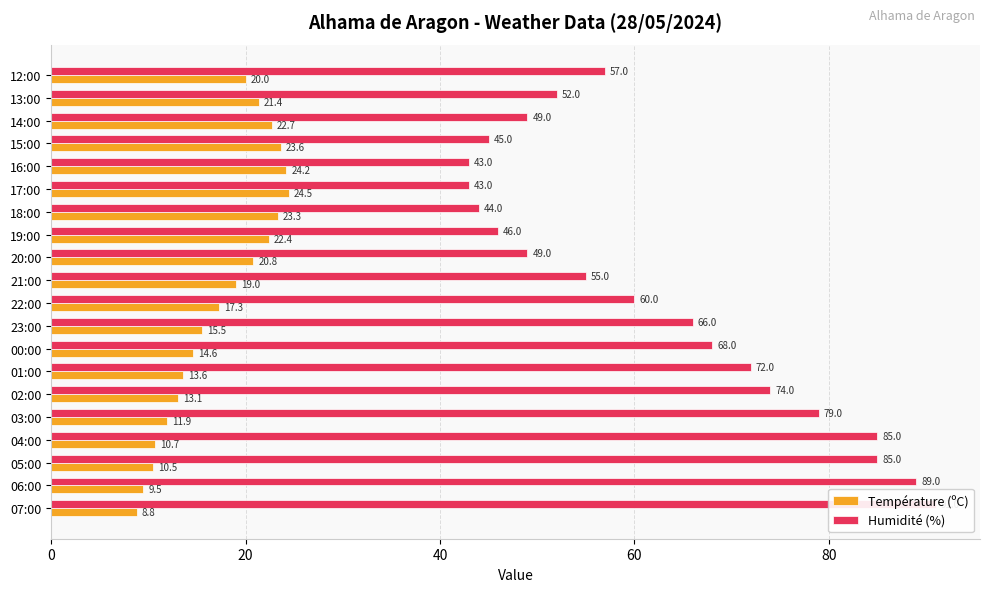

Is the value of Température (ºC) at 22:00 greater than the value of Humidité (%) at 14:00?

No